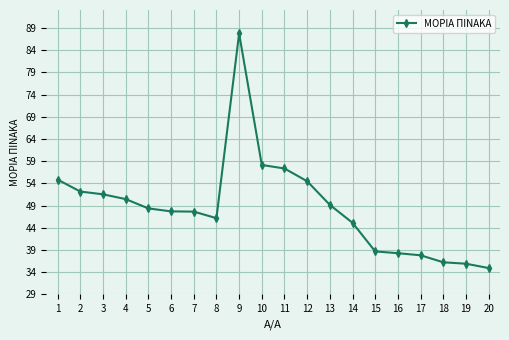

True or false: the data shows 24.0 at 20.

False